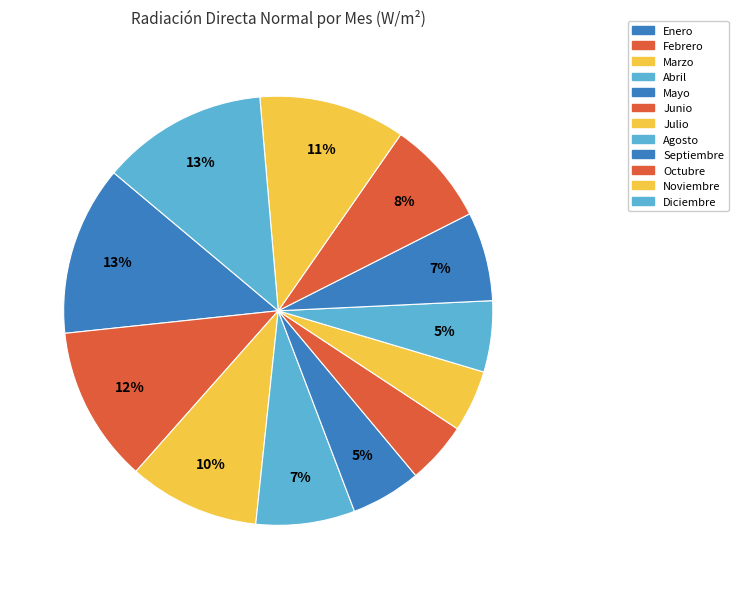

To the nearest percent, what is the average slice percentage?

8%